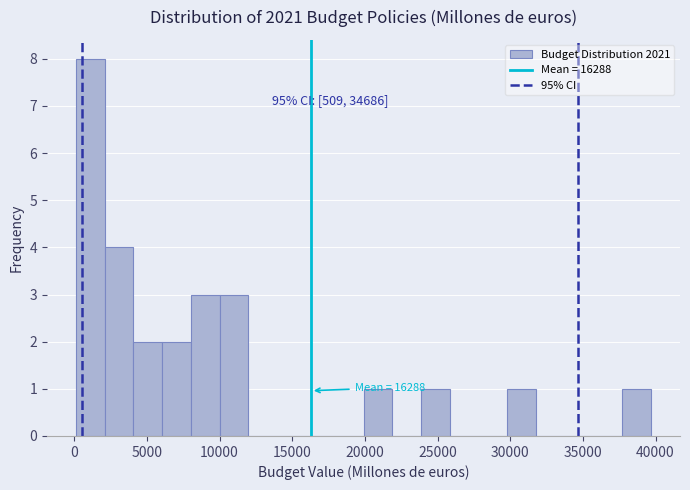

Read against the x-axis, roughly where is the centre of the tallest bar?

1000